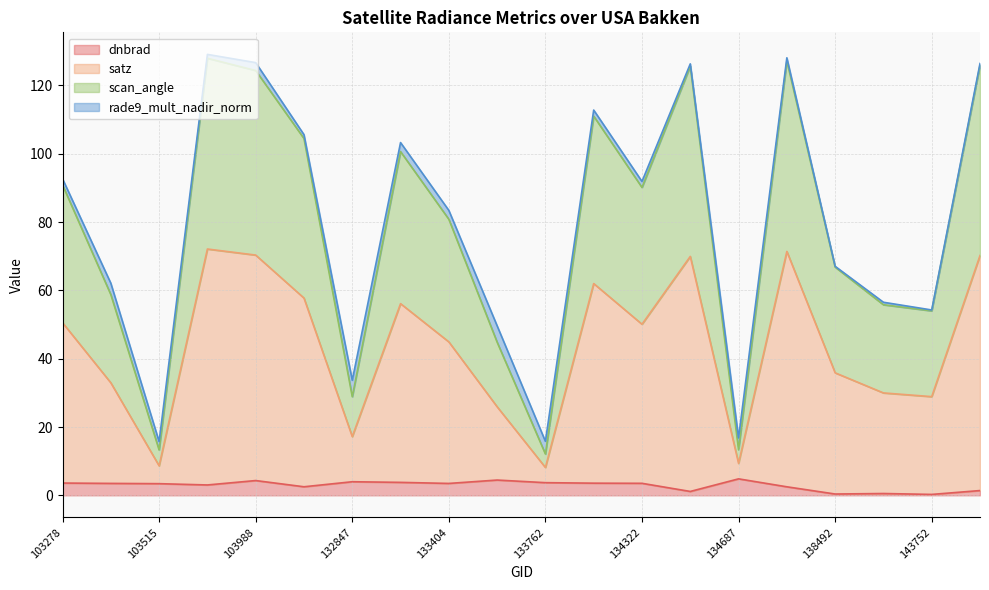

Does the chart have visible grid lines?

Yes